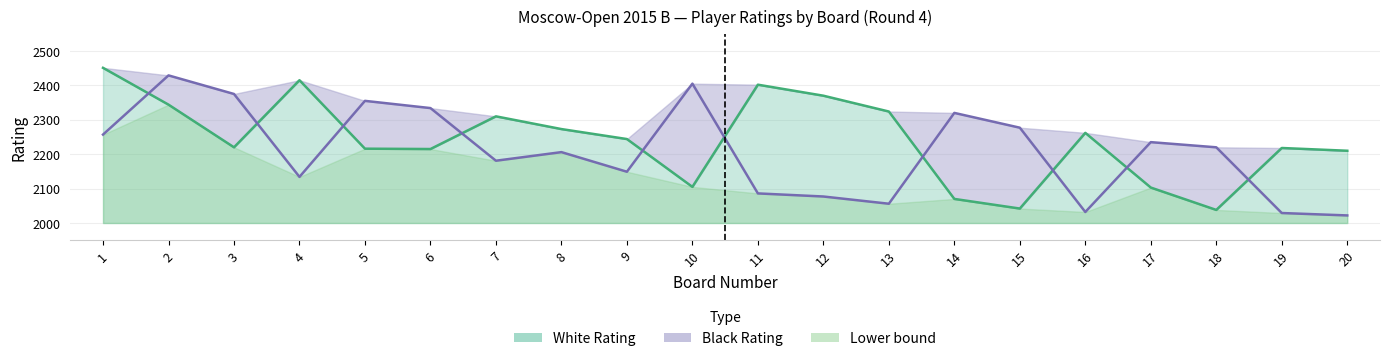

Which category has the highest value in the White Rating Line series?

1